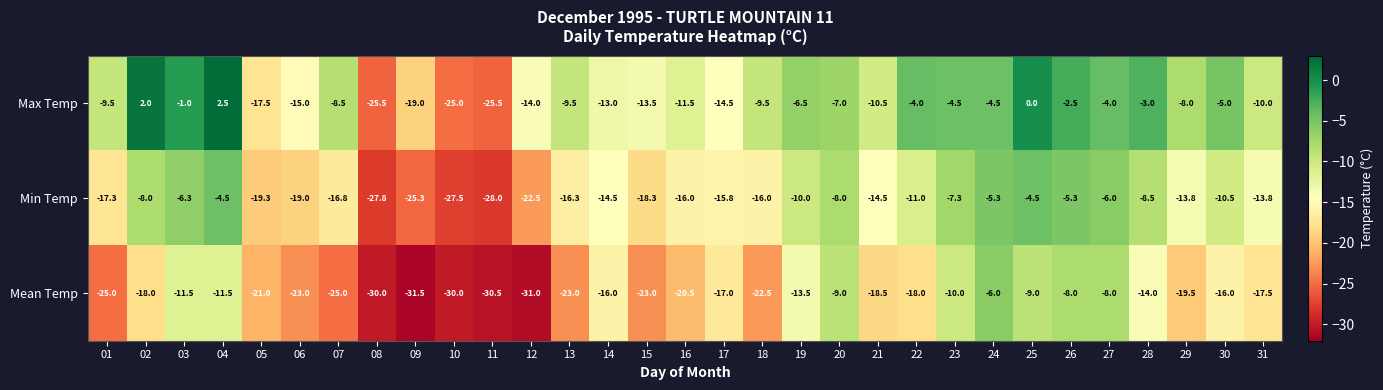

What is the smallest value displayed?

-31.5